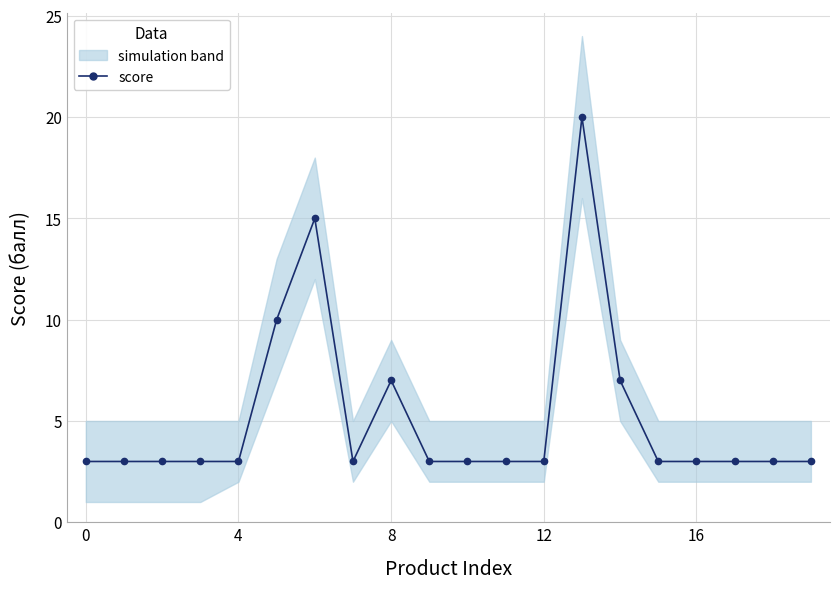

Reading left to right, what are all the values shown in this chart?

3	3	3	3	3	10	15	3	7	3	3	3	3	20	7	3	3	3	3	3